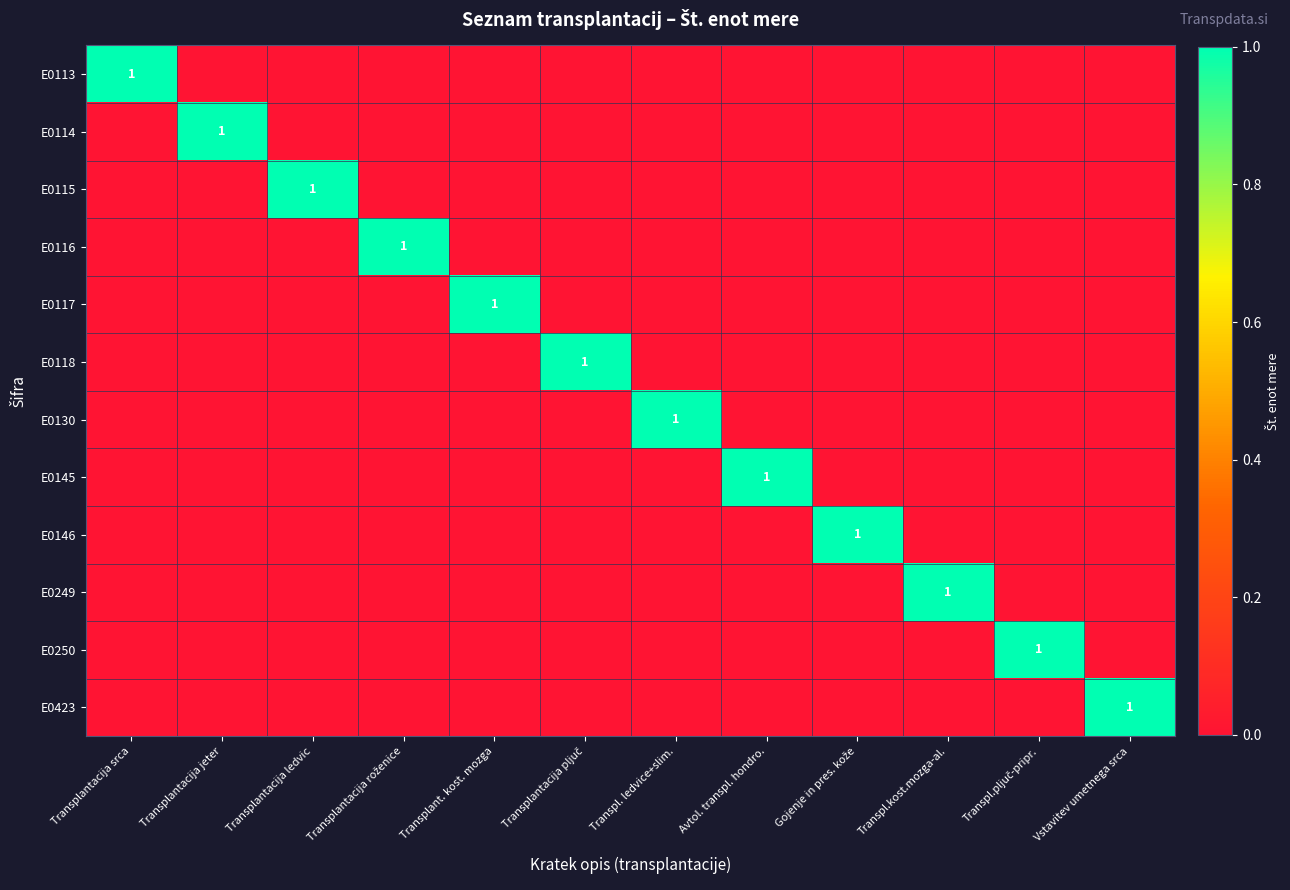

The value of E0115 at Transpl.kost.mozga-al. is -1. True or false?

False